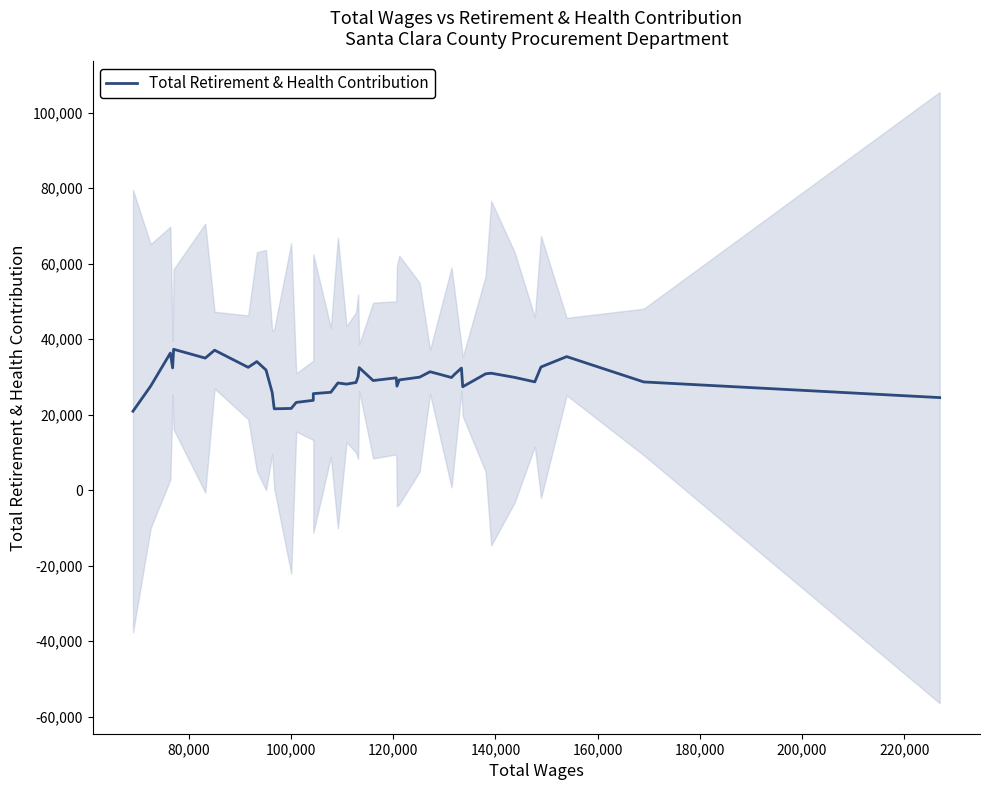

How many interior local peaks (higher than both neighbors) does the data have?

11